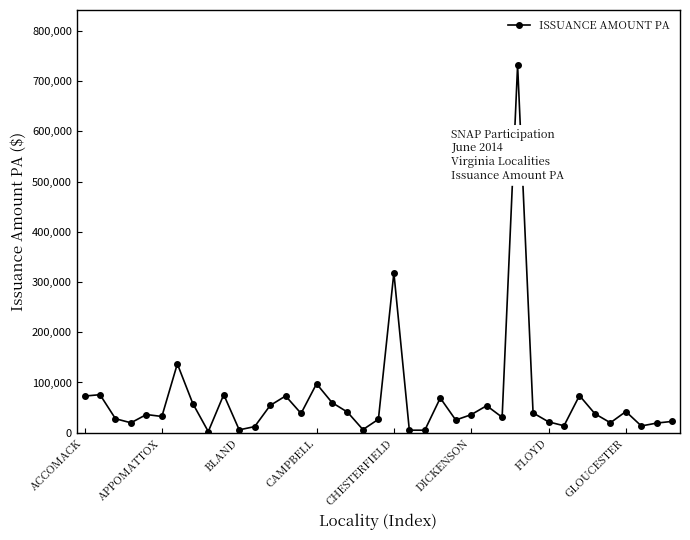

What is the sum of all values?

2531683